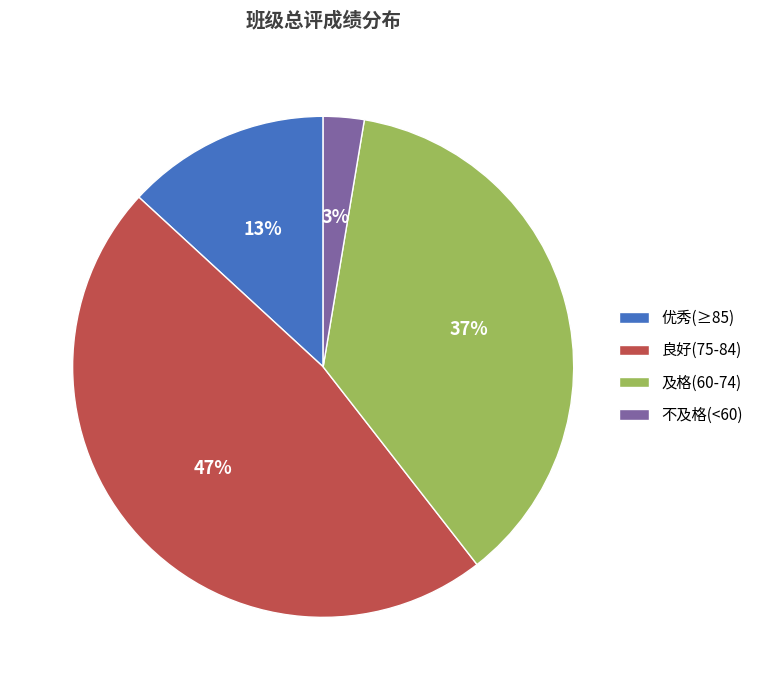

To the nearest percent, what percentage of the pie is 不及格(<60)?

3%